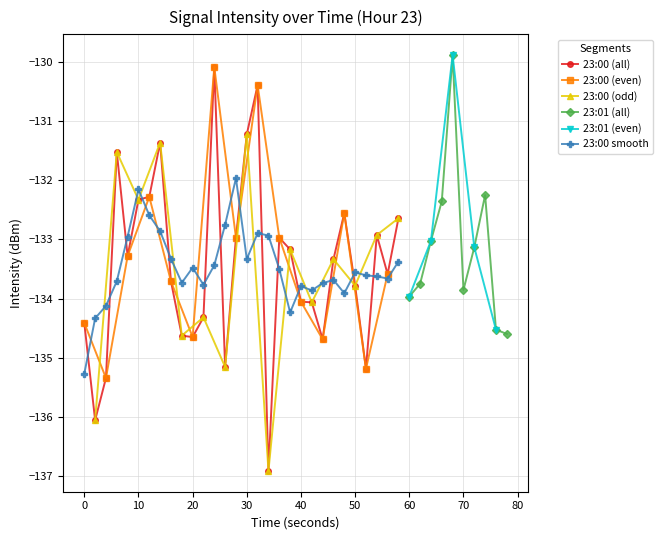

Reading left to right, list all the values displayed in this chart.

0=-134.4	1=-136.1	2=-135.3	3=-131.5	4=-133.3	5=-132.3	6=-132.3	7=-131.4	8=-133.7	9=-134.6	10=-134.7	11=-134.3	12=-130.1	13=-135.2	14=-133.0	15=-131.2	16=-130.4	17=-136.9	18=-133.0	19=-133.2	20=-134.1	21=-134.1	22=-134.7	23=-133.3	24=-132.6	25=-133.8	26=-135.2	27=-132.9	28=-133.6	29=-132.6	30=-134.0	31=-133.7	32=-133.0	33=-132.4	34=-129.9	35=-133.9	36=-133.1	37=-132.3	38=-134.5	39=-134.6